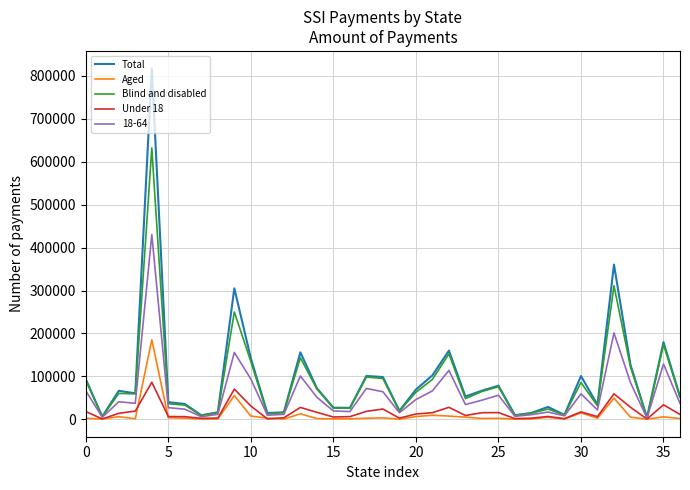

Which series has the largest range (max minus min)?

Total